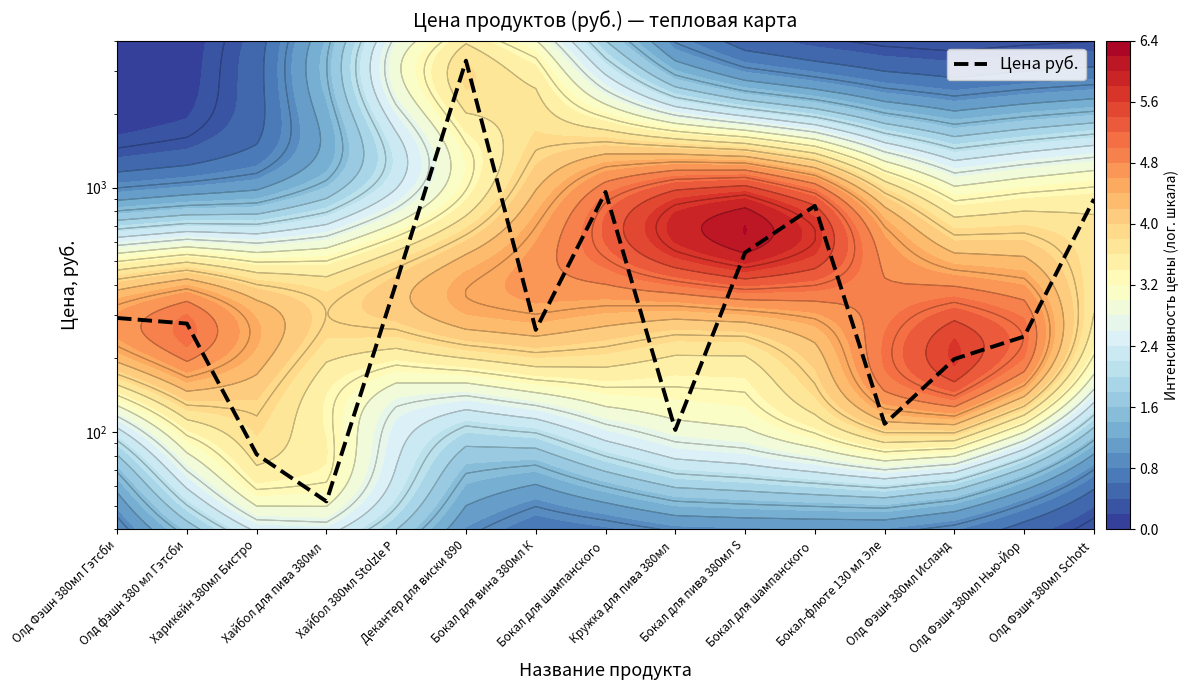

At which category does the chart reach its peak across all series?

Декантер для виски 890